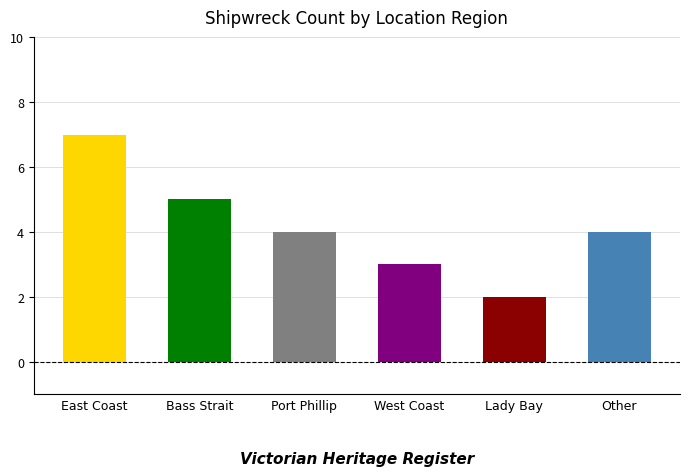

The value at Other is 3. True or false?

False